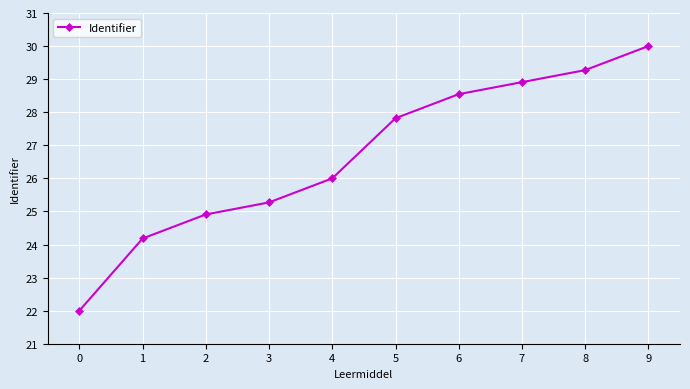

What is the maximum value shown in the chart?

30.0